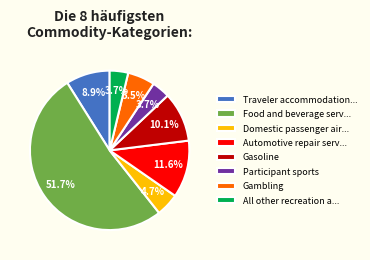

Which slice is the largest?

Food and beverage serv...